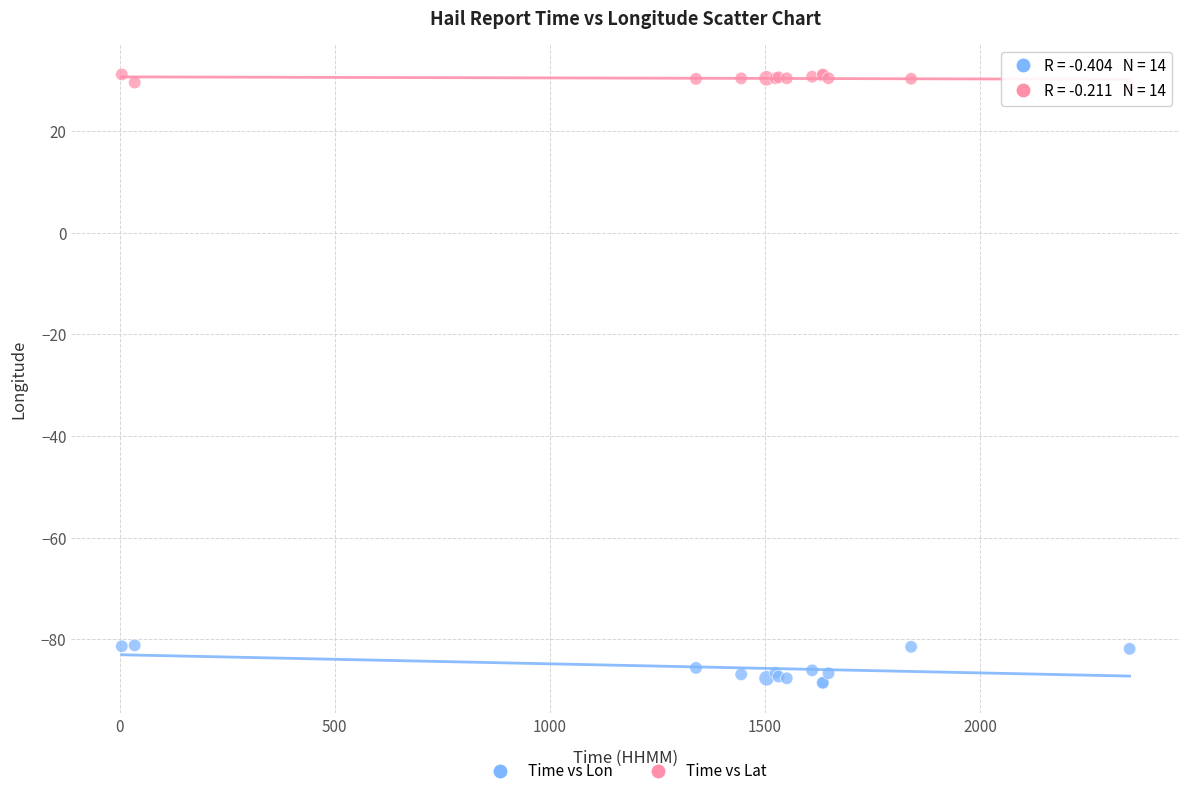

Which series reaches the maximum Y coordinate?

Time vs Lat